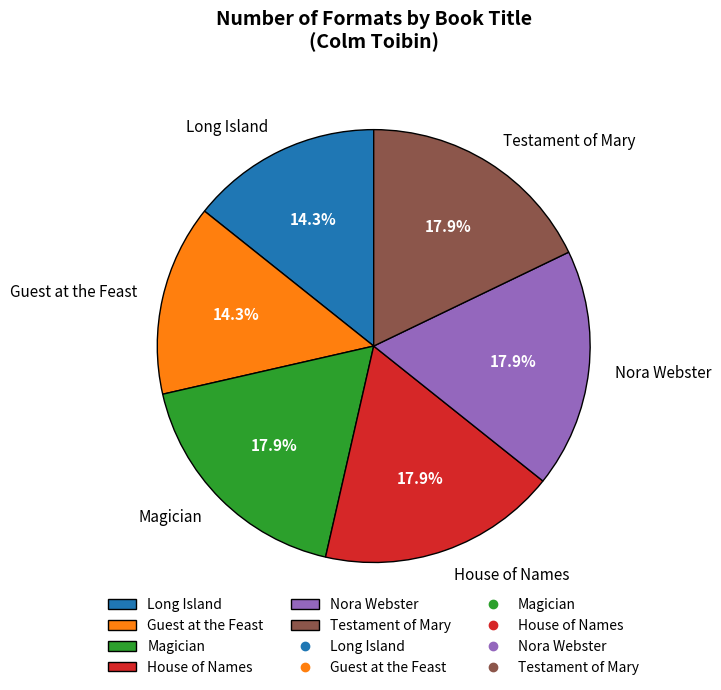

What percentage do Nora Webster and Guest at the Feast together represent?

32.1%